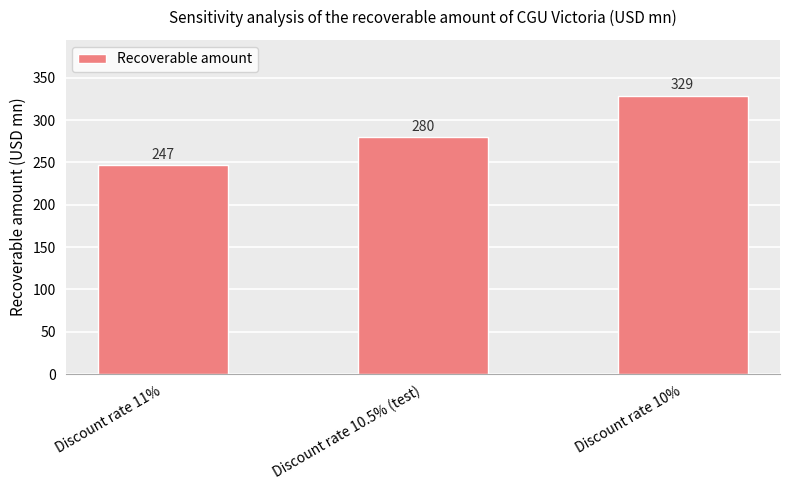

What is the greatest value displayed?

329